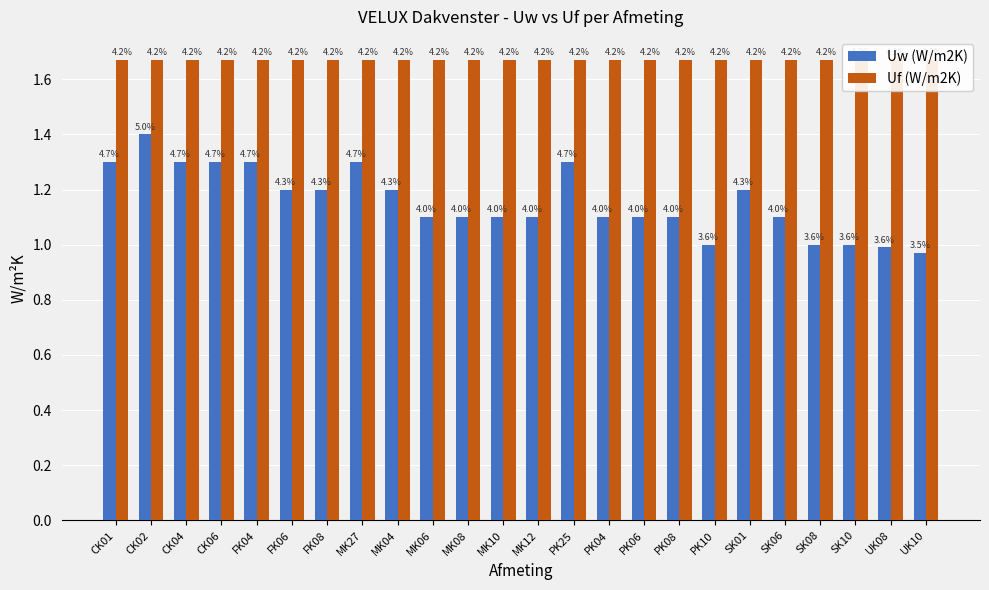

The value of Uf (W/m2K) at MK06 is 1.7. True or false?

True